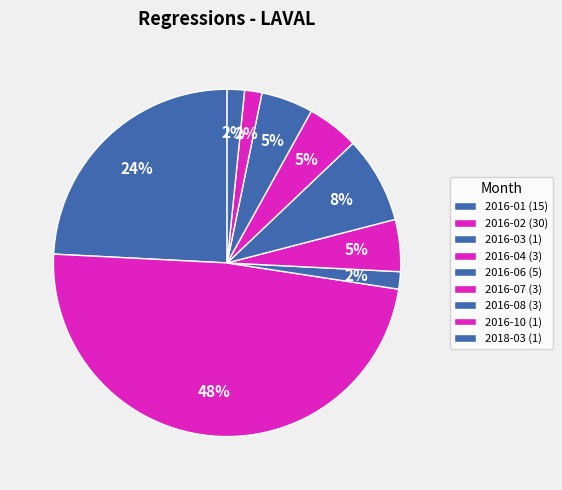

Does 2016-04 account for over 50% of the chart?

No